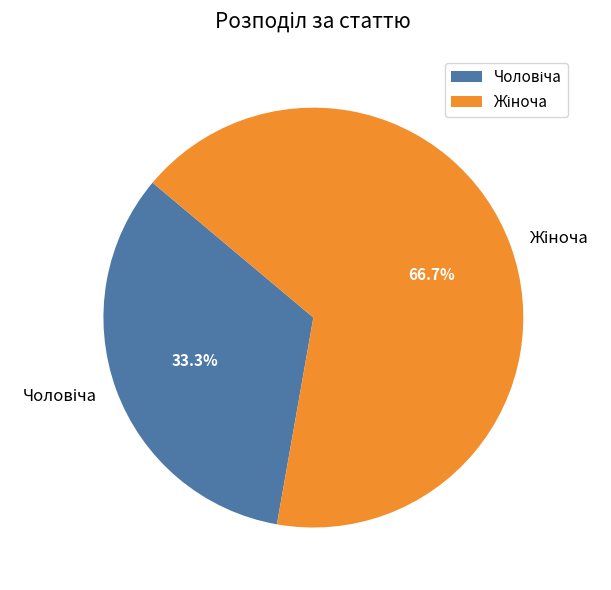

Is there a majority slice in this chart?

Yes